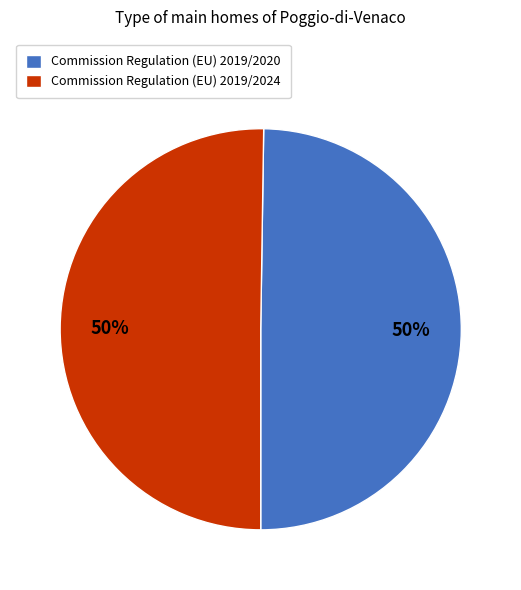

What is the ratio of the value at Commission Regulation (EU) 2019/2020 to the value at Commission Regulation (EU) 2019/2024?

1.0